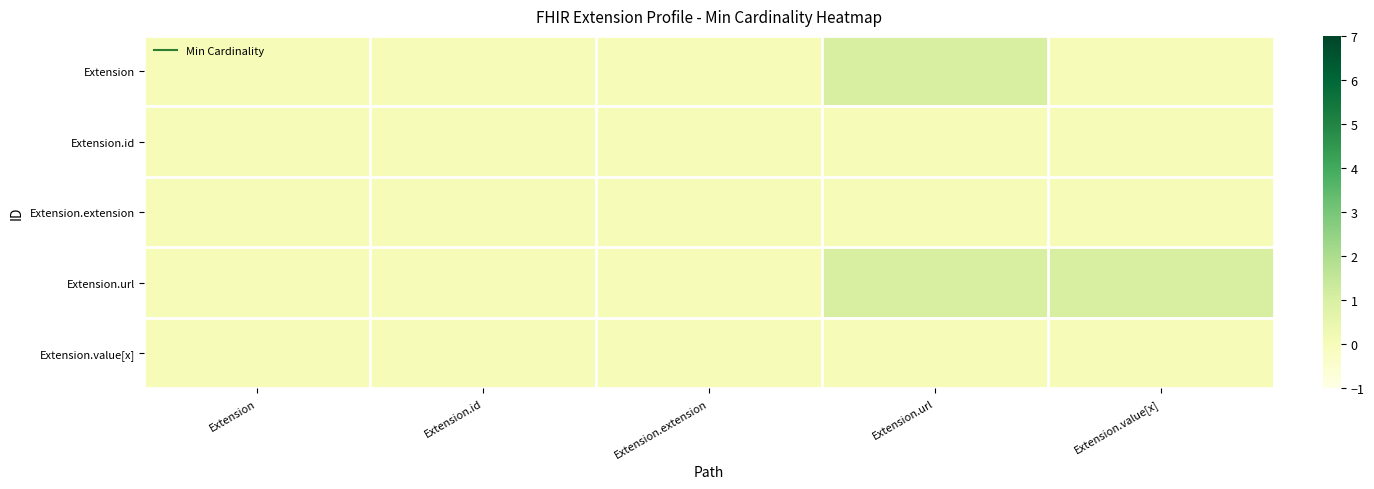

At Extension.extension, list the series in order from smallest to largest.

Extension, Extension.id, Extension.extension, Extension.url, Extension.value[x]